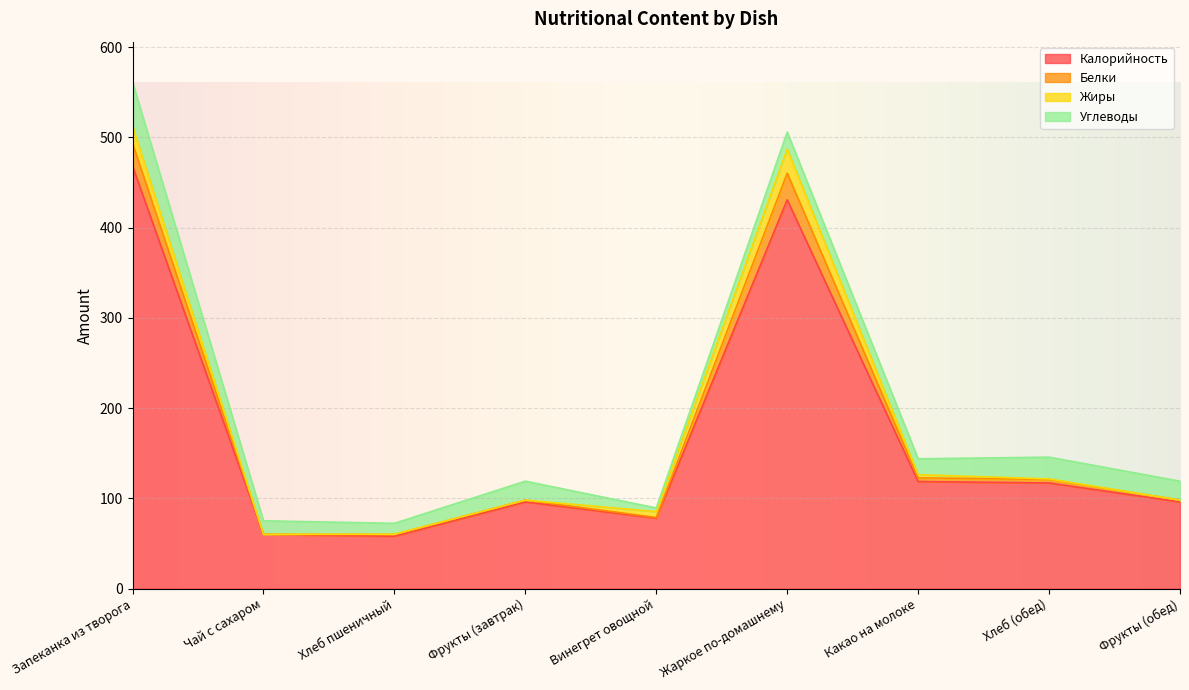

The Калорийность series shows 157.0 at Фрукты (обед). True or false?

False